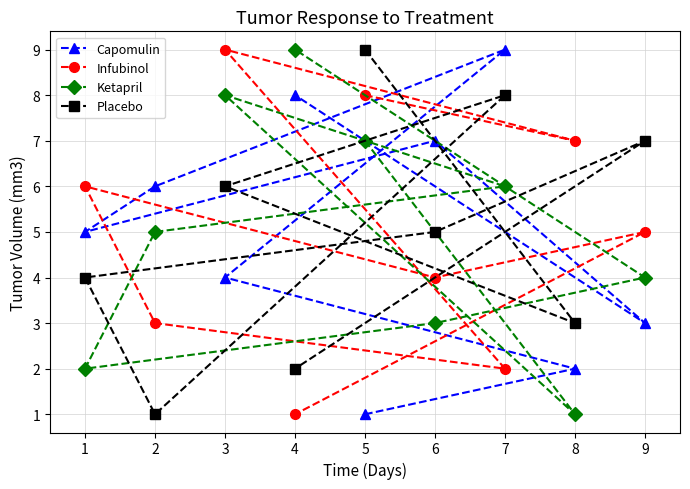

Which series changed the most between 5 and 6?

Capomulin